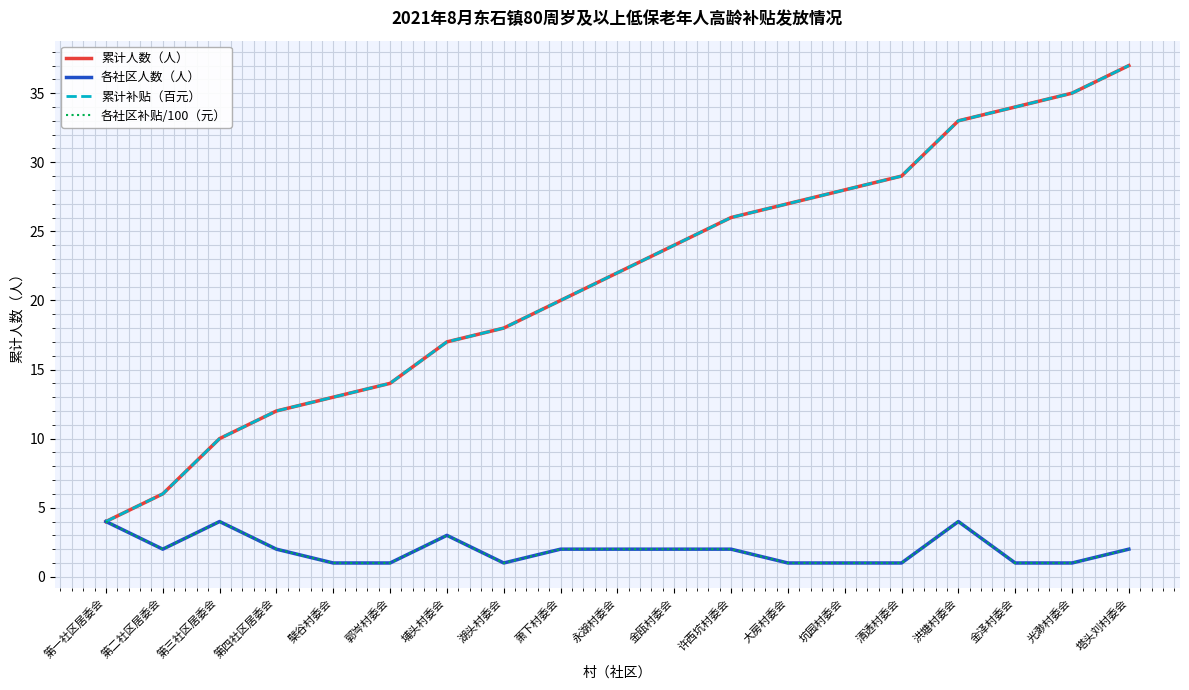

What is the total value across all series at 第三社区居委会?

28